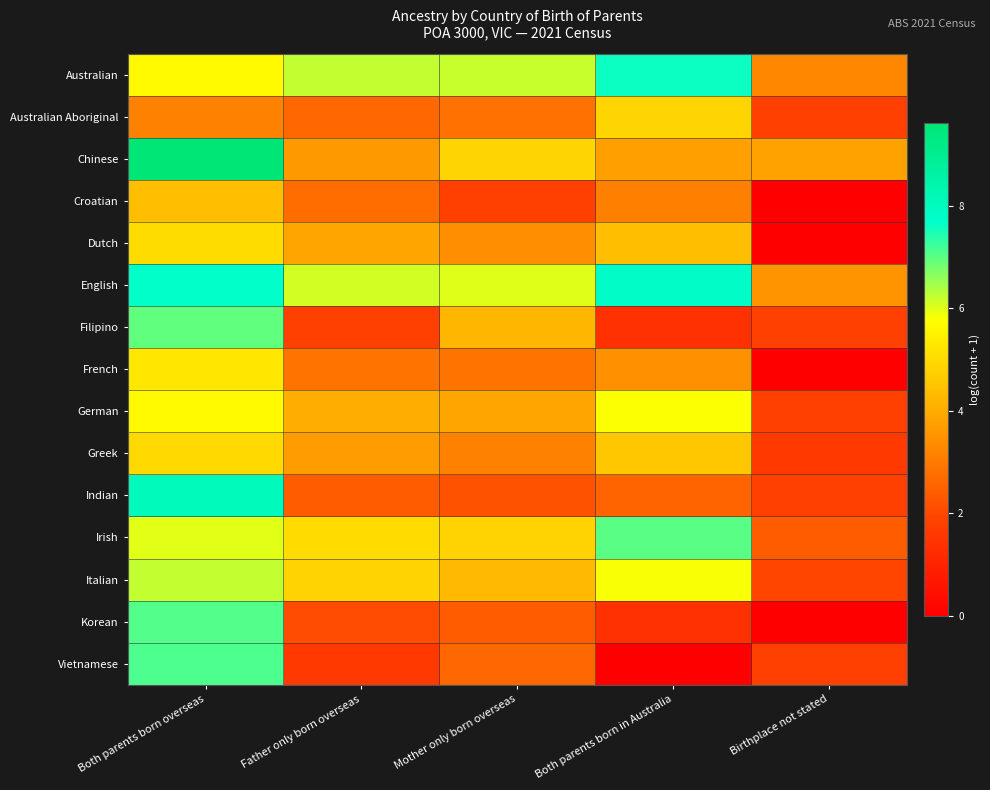

Rank the series by their maximum value, from highest to lowest.

Chinese, Indian, English, Australian, Vietnamese, Korean, Irish, Filipino, Italian, German, French, Dutch, Greek, Australian Aboriginal, Croatian